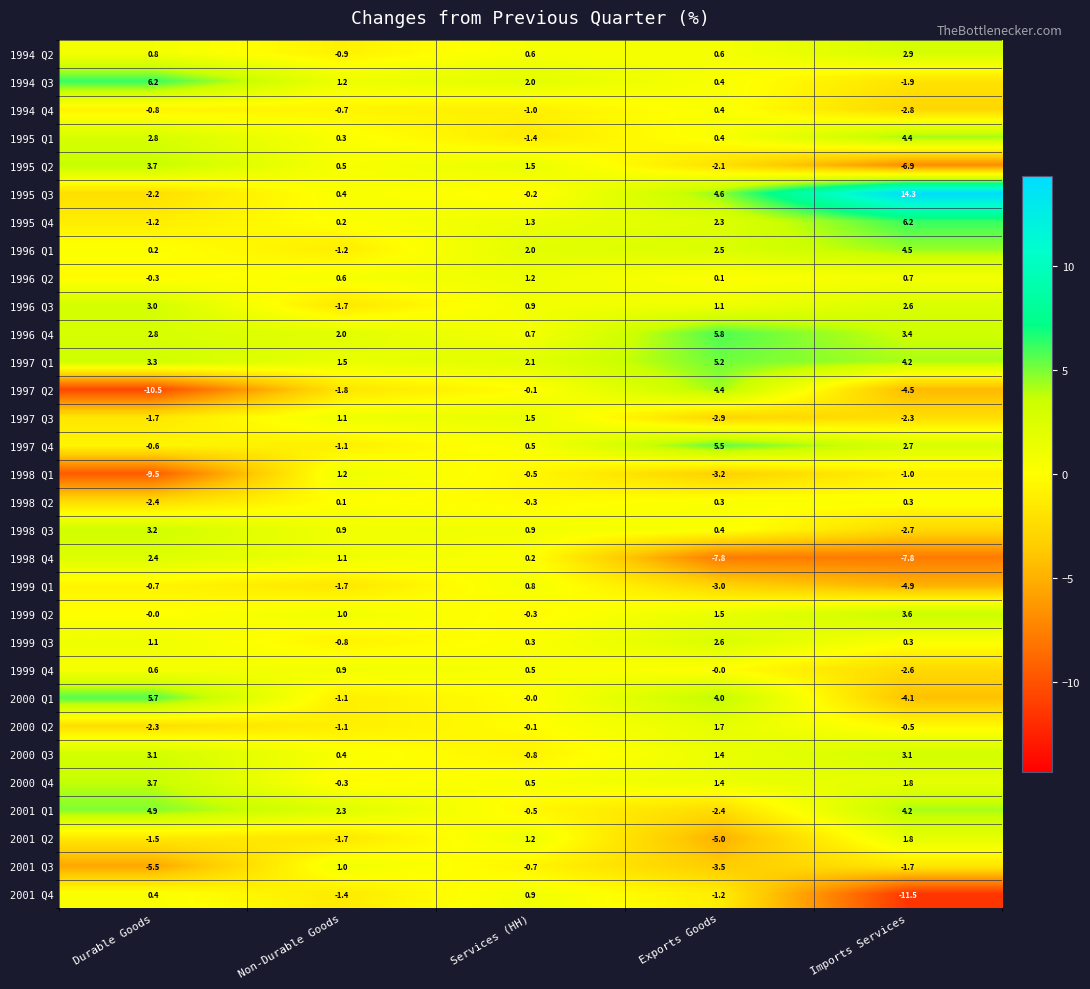

How many data points does each series have?

5